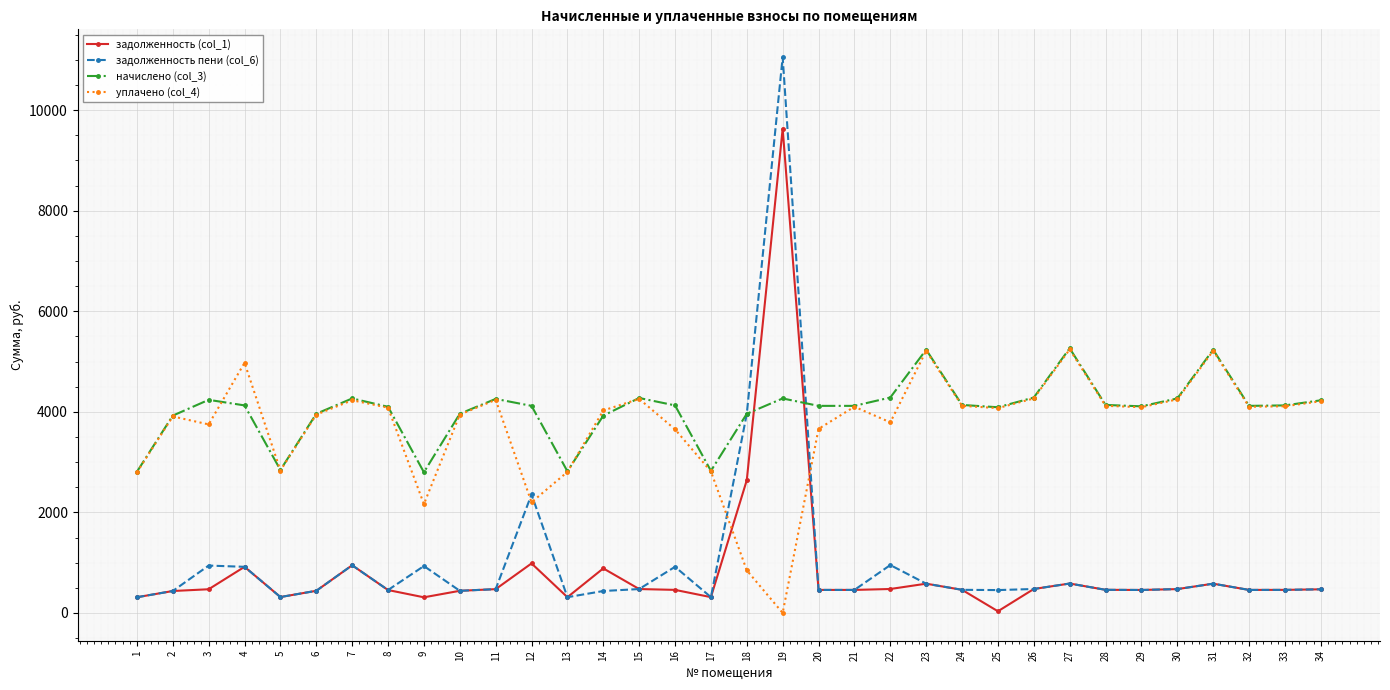

How many data points in задолженность (col_1) are less than 459?

16